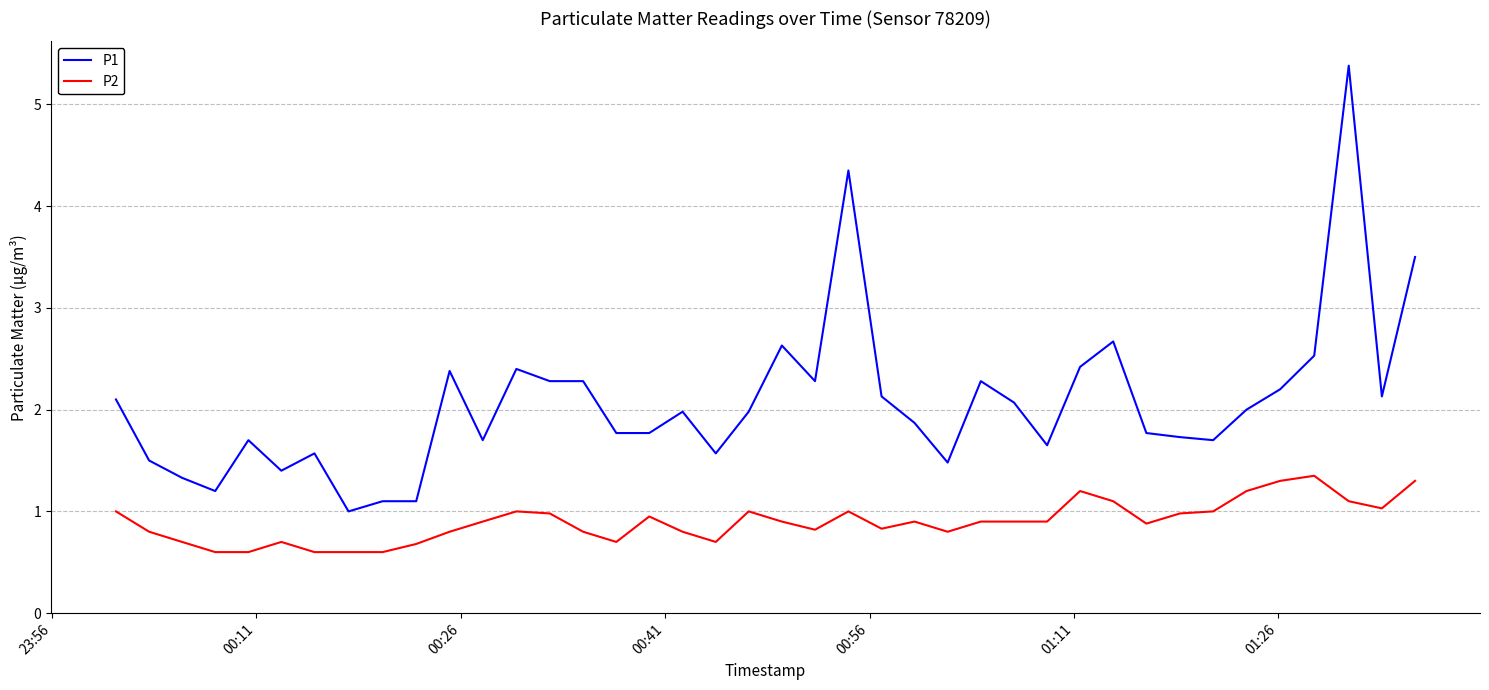

What is the maximum value for P1?

5.4